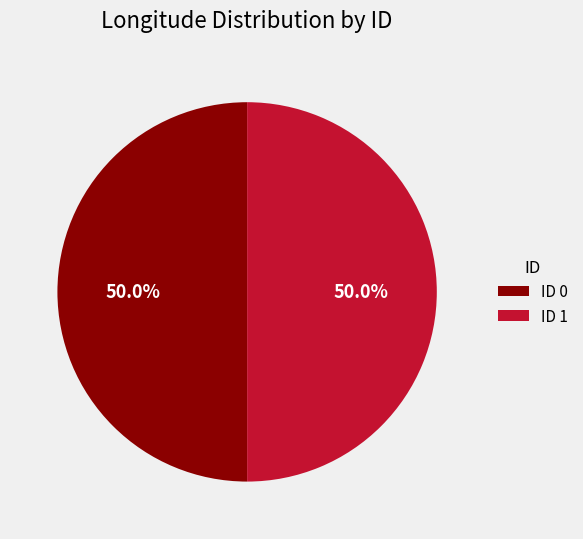

To the nearest percent, what percentage of the pie is ID 0?

50%